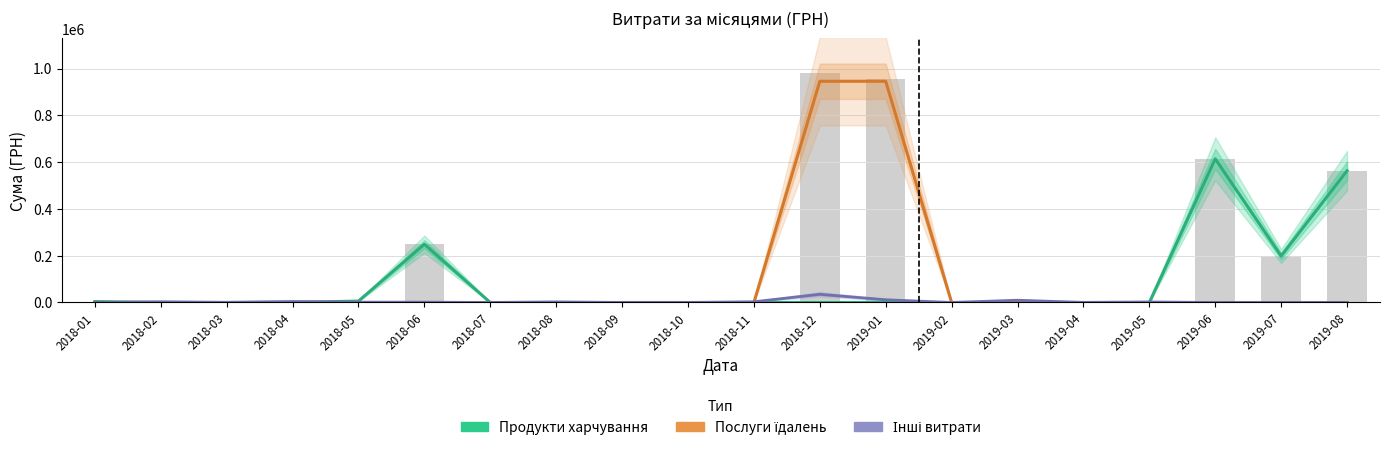

The value of Інші витрати at 2019-07 is 16526.0. True or false?

False